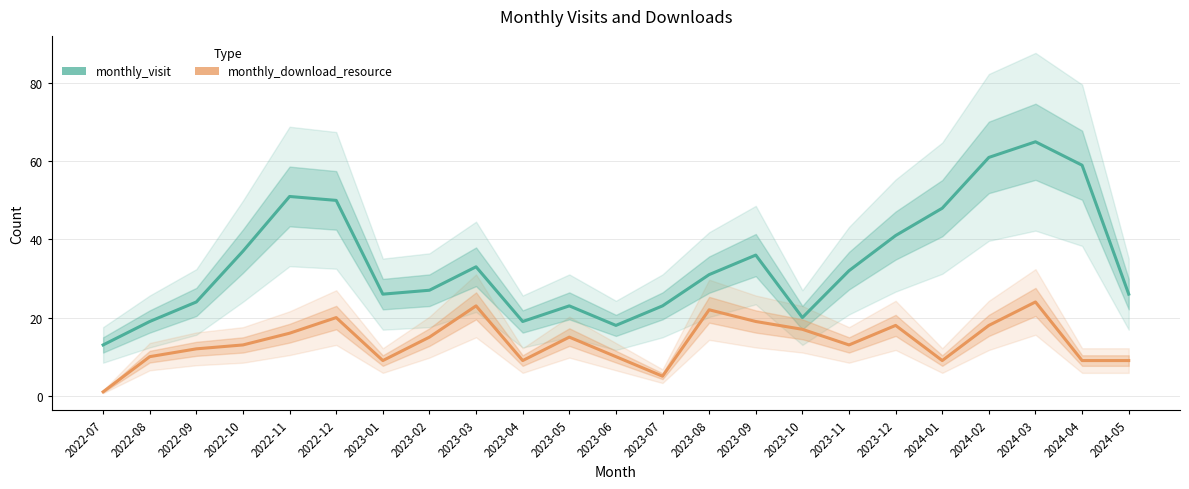

Is the value of monthly_visit at 2023-11 greater than the value of monthly_download_resource at 2023-12?

Yes